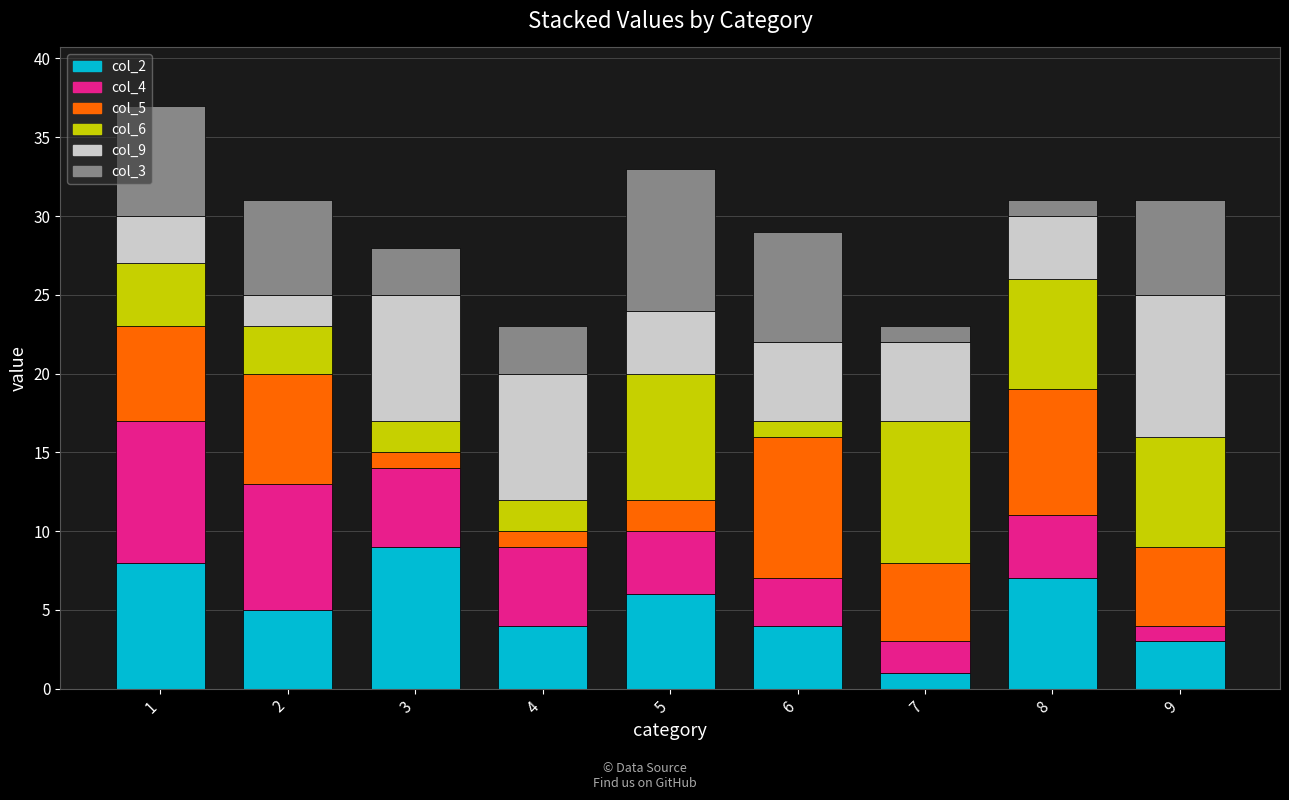

Is it true that col_5 equals 3 at 5?

False